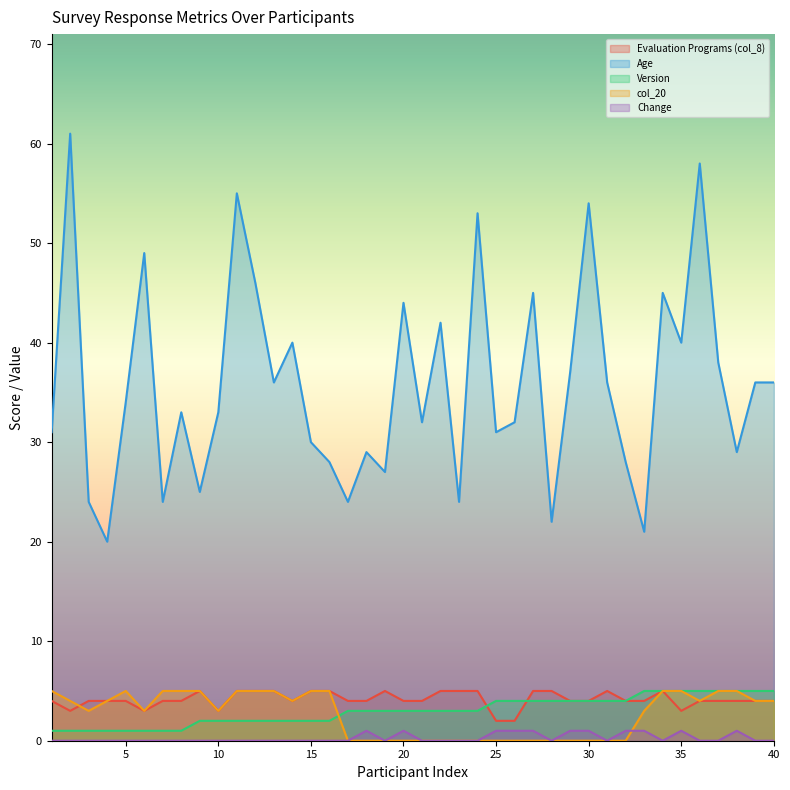

Is the value of Version at 27 greater than the value of Age at 32?

No